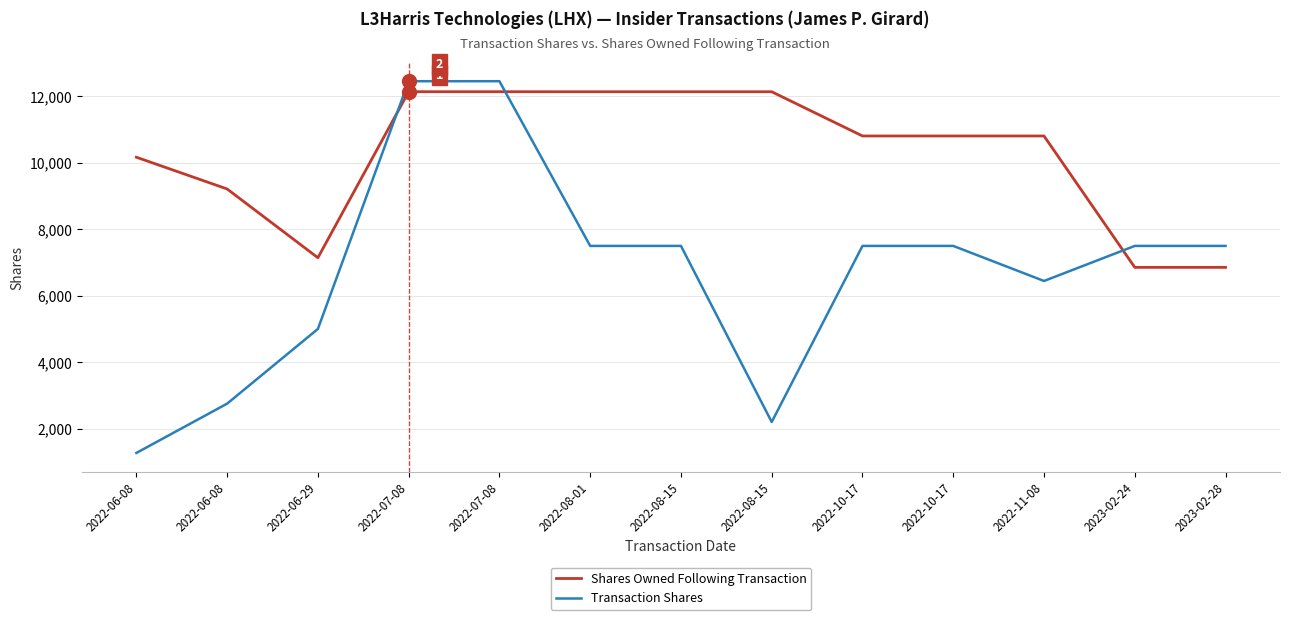

Reading left to right, list all the values displayed in this chart.

Shares Owned Following Transaction: 10171	9215	7144	12144	12144	12143	12143	12143	10811	10811	10811	6854	6854
Transaction Shares: 1265	2750	5000	12460	12460	7500	7500	2197	7500	7500	6444	7500	7500